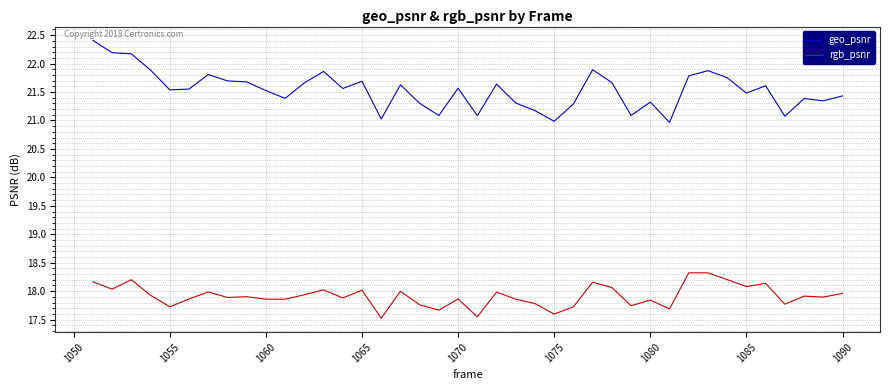

What is the lowest value of the rgb_psnr series?

17.5